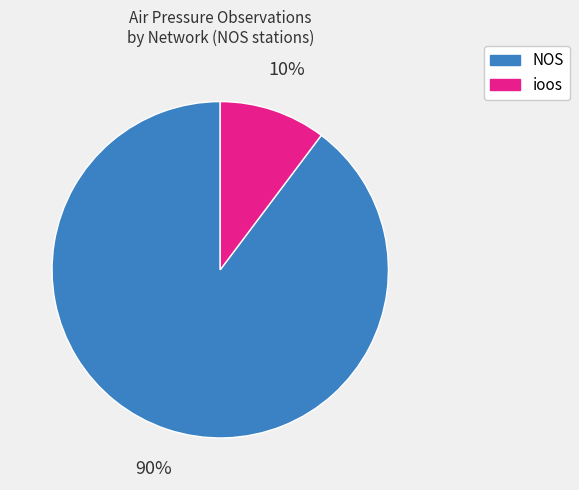

Is there a majority slice in this chart?

Yes